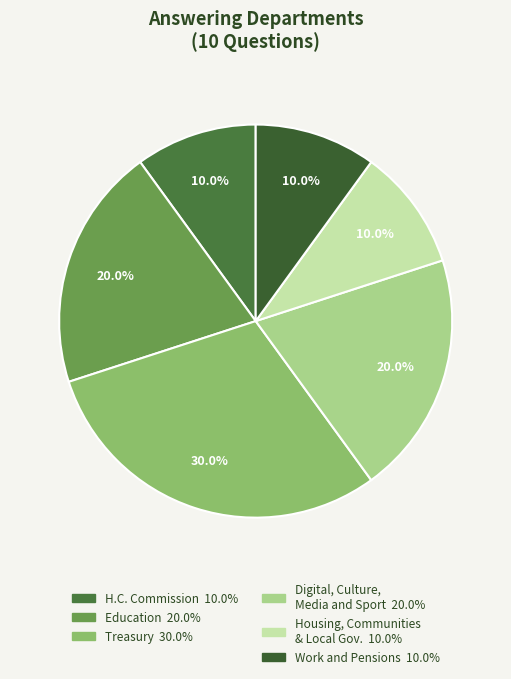

Count the number of slices in the pie.

6